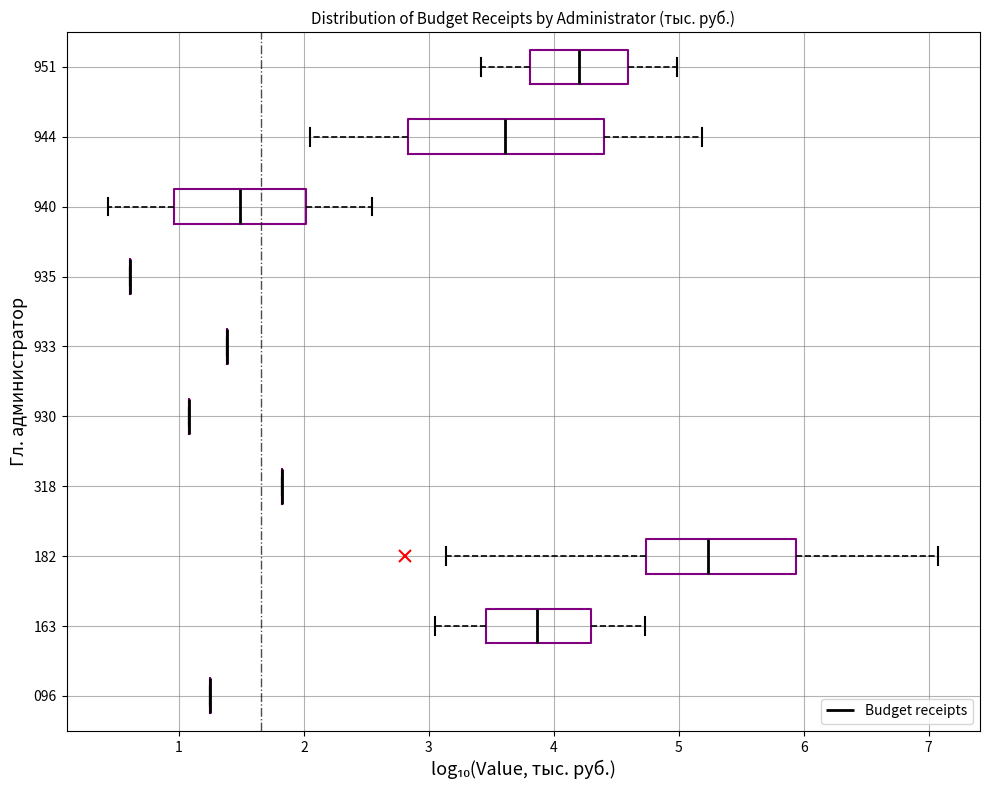

Reading bottom to top, read every box against the x-axis: the position of its median line, the range the box covers, and the ends of its whiskers. The values are not printed on the chart, so give them approximately, as read against the axis.

096: box collapsed to a line at 1.2, whiskers 1.2 to 1.2
163: median 3.9, box 3.5 to 4.3, whiskers 3.0 to 4.7
182: median 5.2, box 4.7 to 5.9, whiskers 3.1 to 7.1
318: box collapsed to a line at 1.8, whiskers 1.8 to 1.8
930: box collapsed to a line at 1.1, whiskers 1.1 to 1.1
933: box collapsed to a line at 1.4, whiskers 1.4 to 1.4
935: box collapsed to a line at 0.6, whiskers 0.6 to 0.6
940: median 1.5, box 1.0 to 2.0, whiskers 0.4 to 2.5
944: median 3.6, box 2.8 to 4.4, whiskers 2.0 to 5.2
951: median 4.2, box 3.8 to 4.6, whiskers 3.4 to 5.0